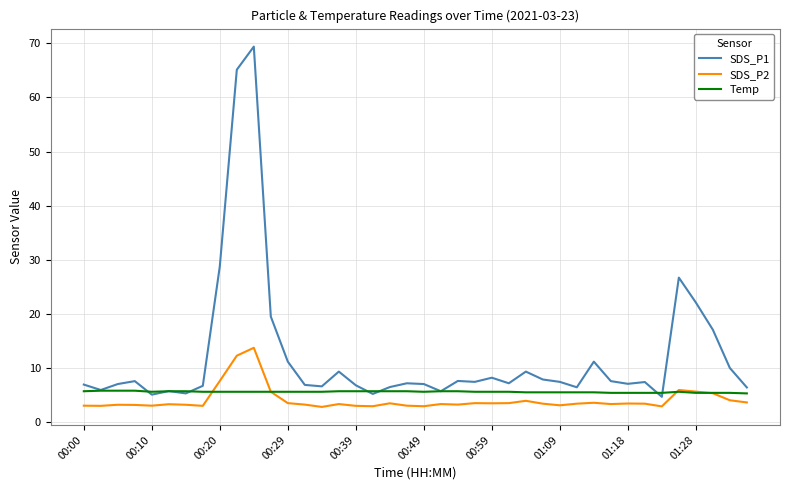

What is the lowest value of the SDS_P1 series?

4.7